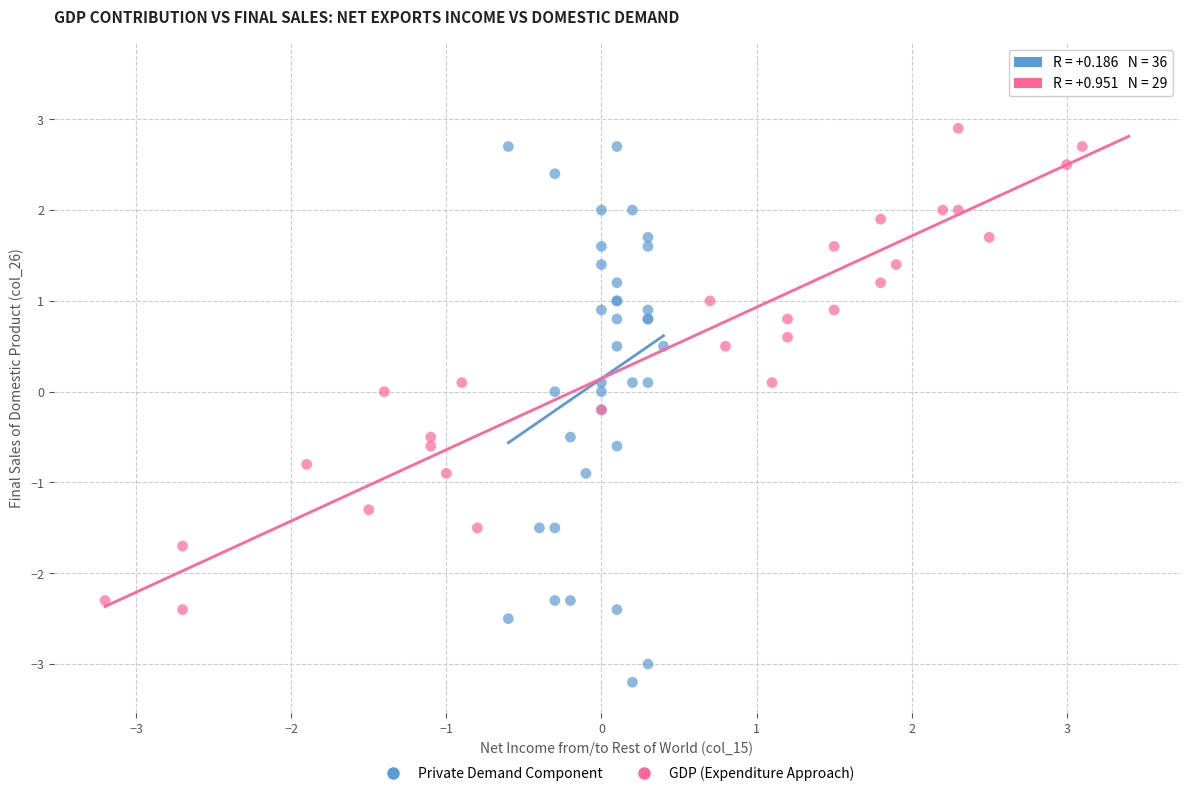

Which series reaches the minimum Y coordinate?

Private Demand Component